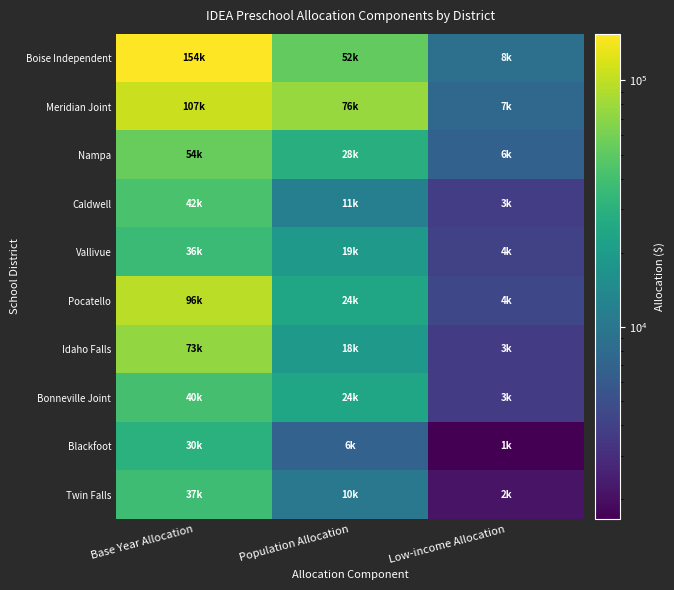

At how many categories does at least one series exceed 66734?

2